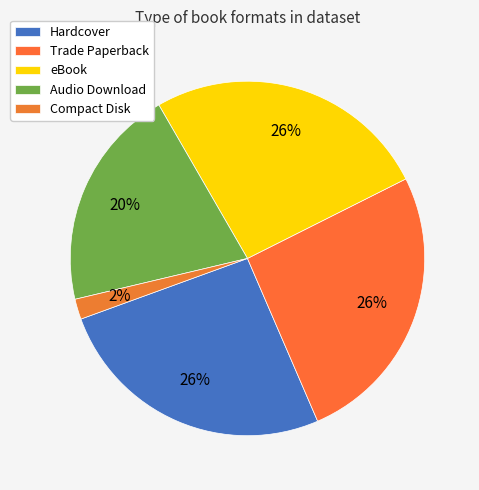

Does Audio Download represent more than half of the total?

No